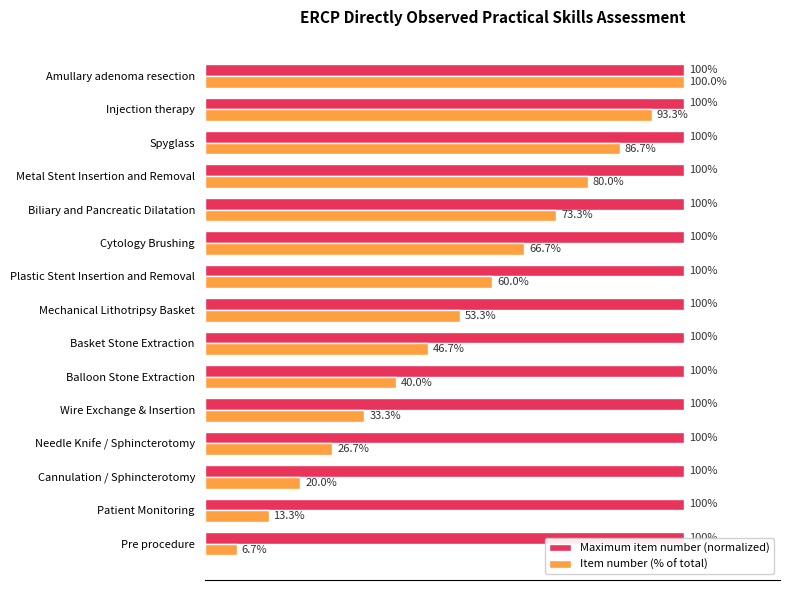

Where is Item number (% of total) nearest to the value 53?

Mechanical Lithotripsy Basket